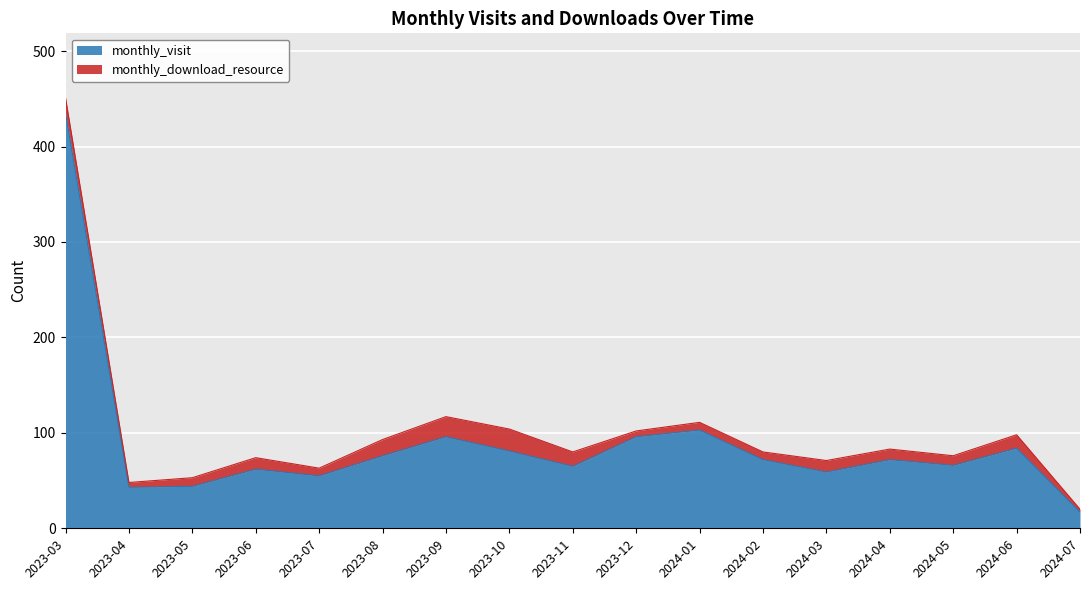

Which label corresponds to the smallest value in the chart?

2024-07